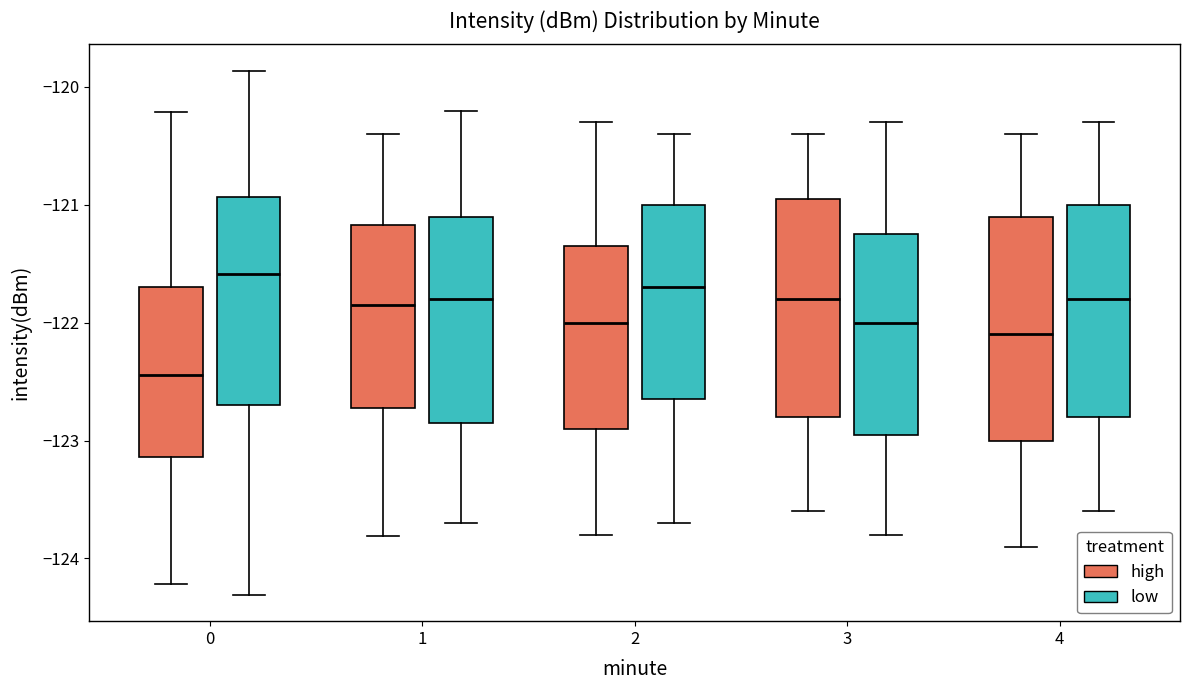

Which box has the highest median line?

0 (low)